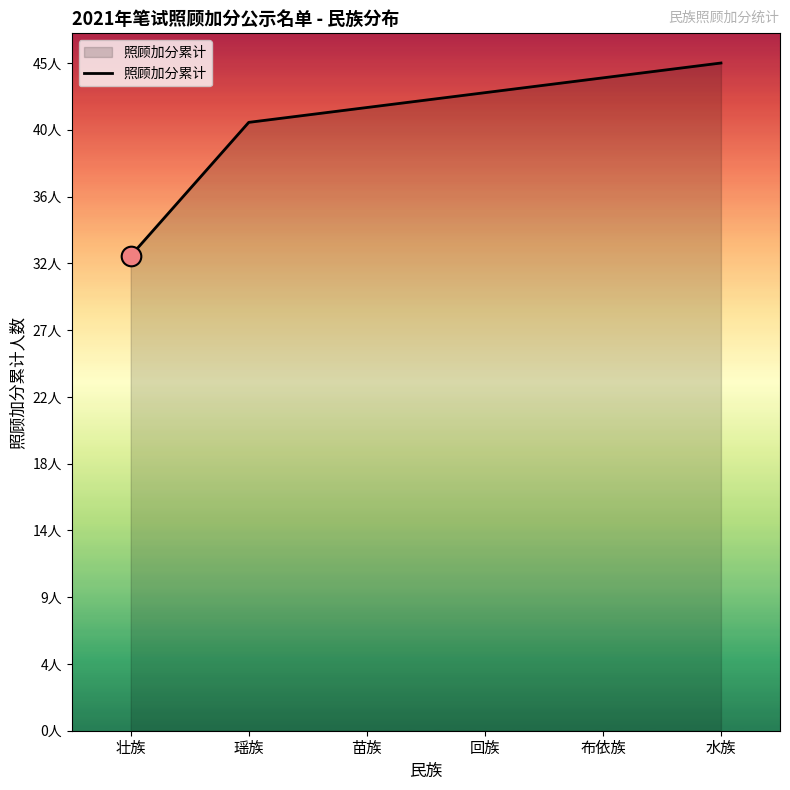

Between 布依族 and 回族, which is larger?

布依族